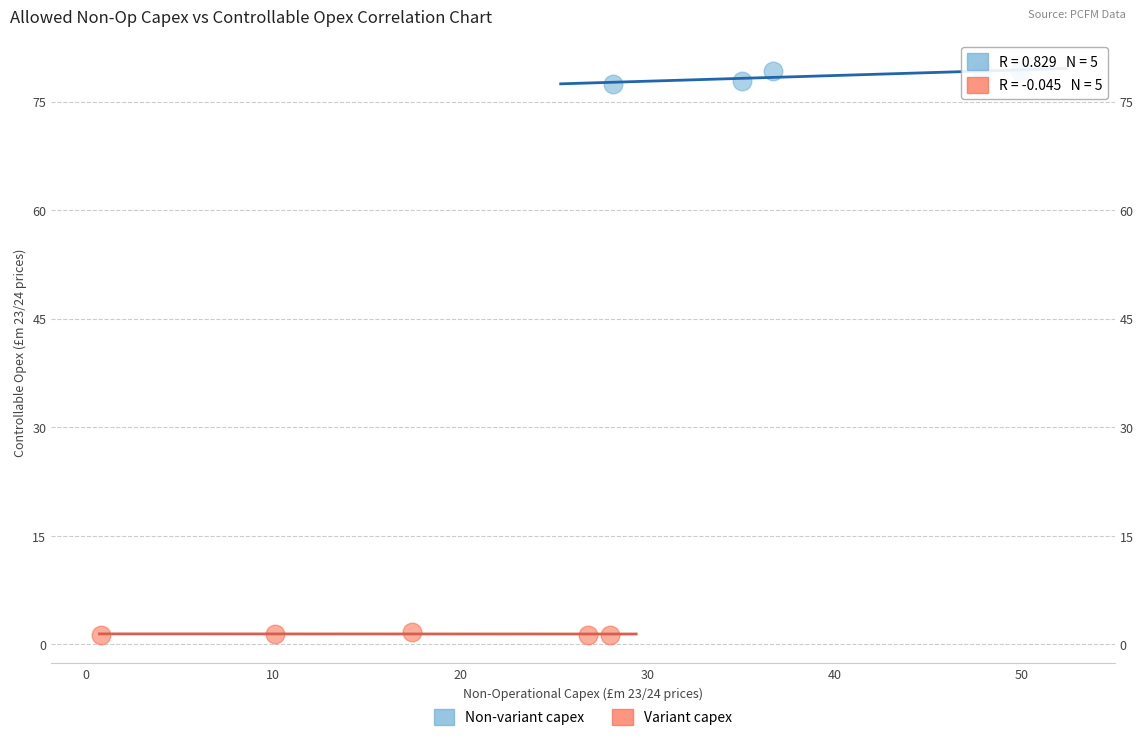

Which series contains the highest Y value?

Non-variant capex